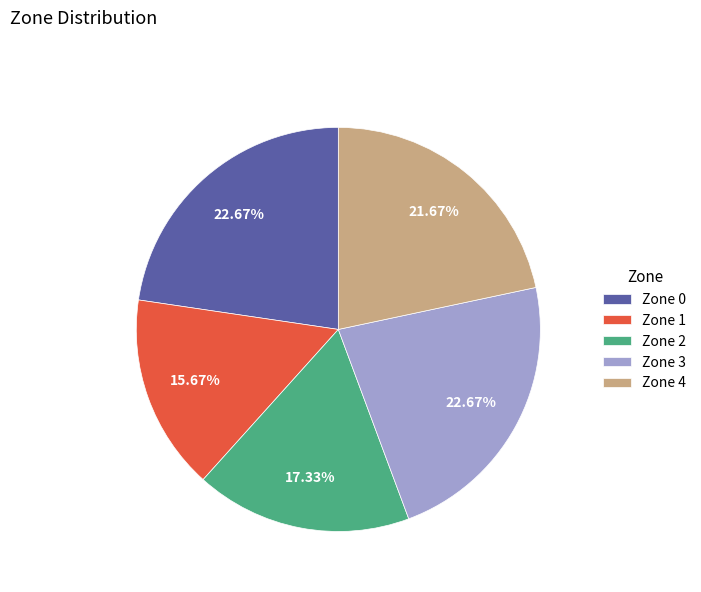

How many segments does this pie chart have?

5